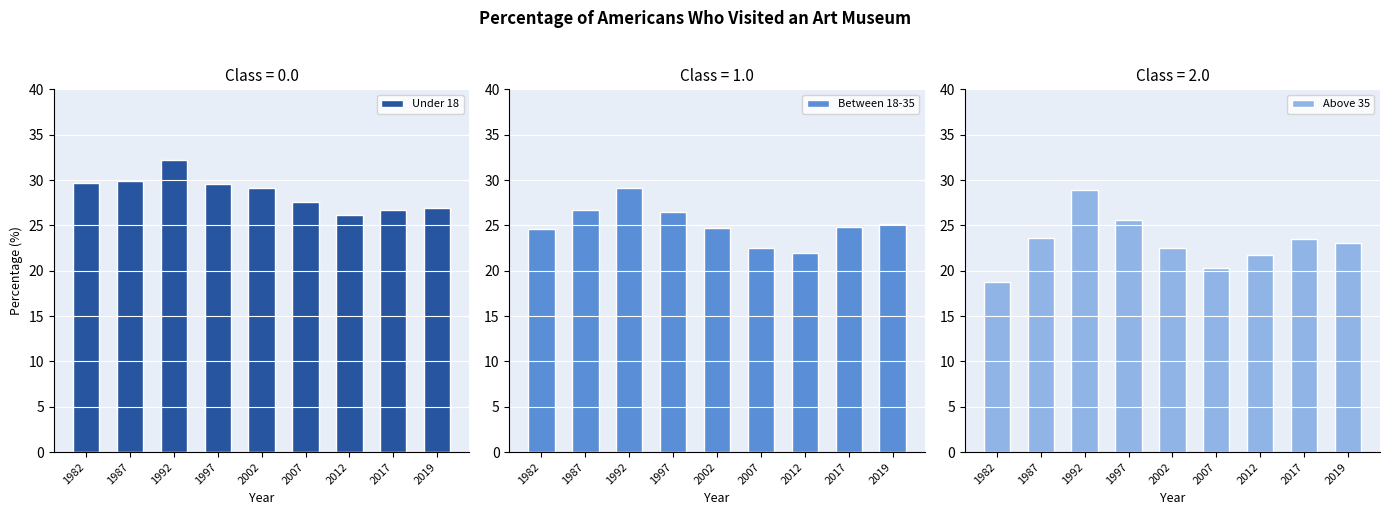

At which label does Above 35 reach its minimum?

1982